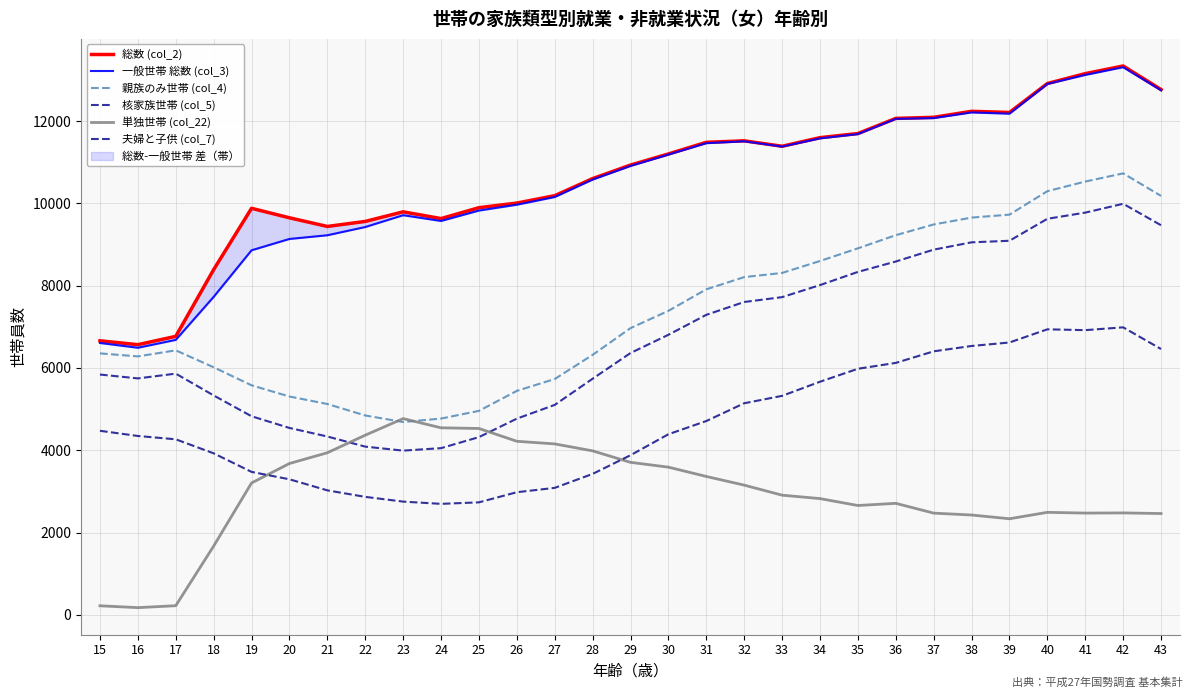

What is the sum of the 親族のみ世帯 (col_4) values at 38 and 42?

20381